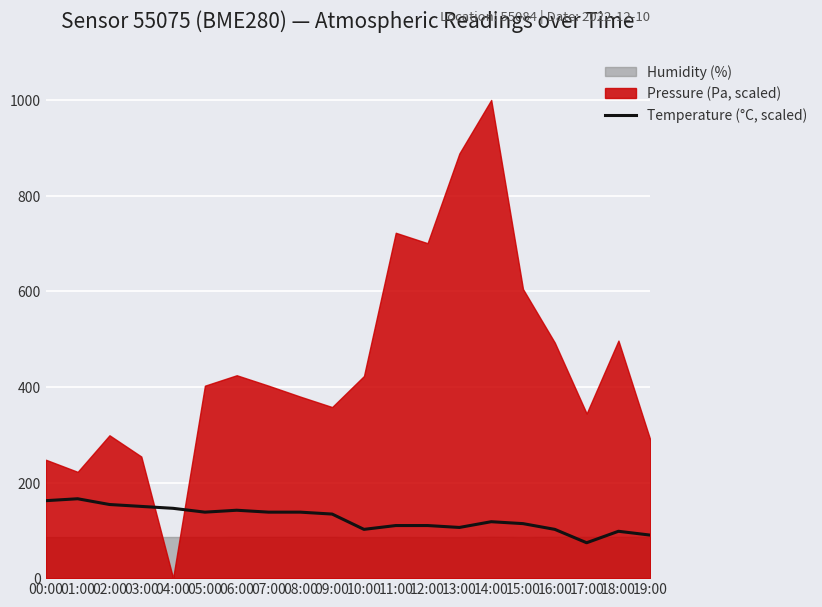

Reading right to left, list all the values displayed in this chart.

19:00=90.0	18:00=98.0	17:00=74.0	16:00=102.0	15:00=114.0	14:00=118.0	13:00=106.0	12:00=110.0	11:00=110.0	10:00=102.0	09:00=134.0	08:00=138.0	07:00=138.0	06:00=142.0	05:00=138.0	04:00=146.0	03:00=150.0	02:00=154.0	01:00=166.0	00:00=162.0